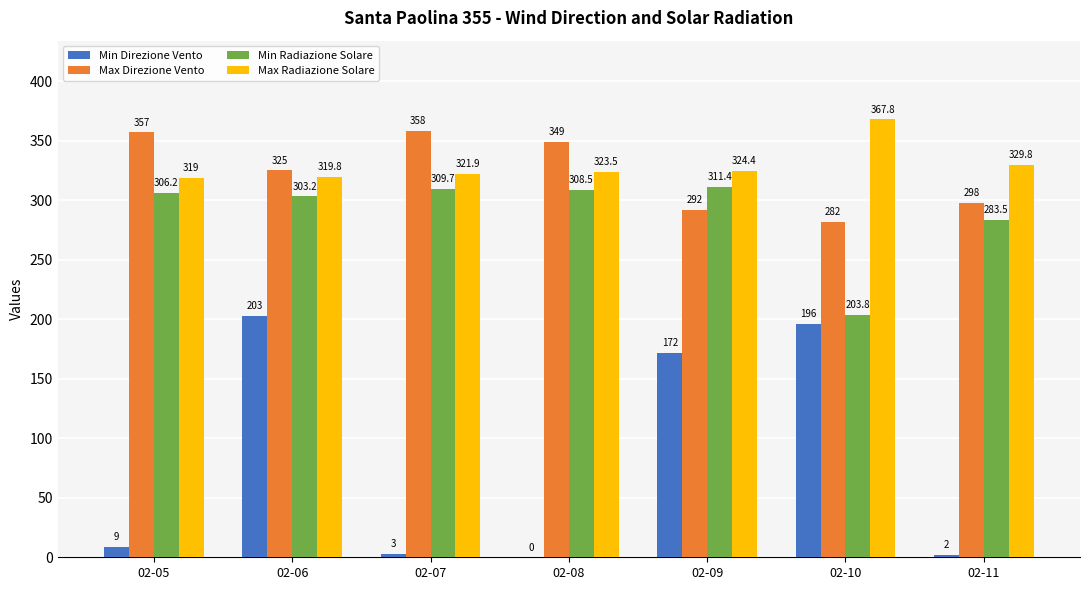

Which label corresponds to the largest value in the chart?

02-10